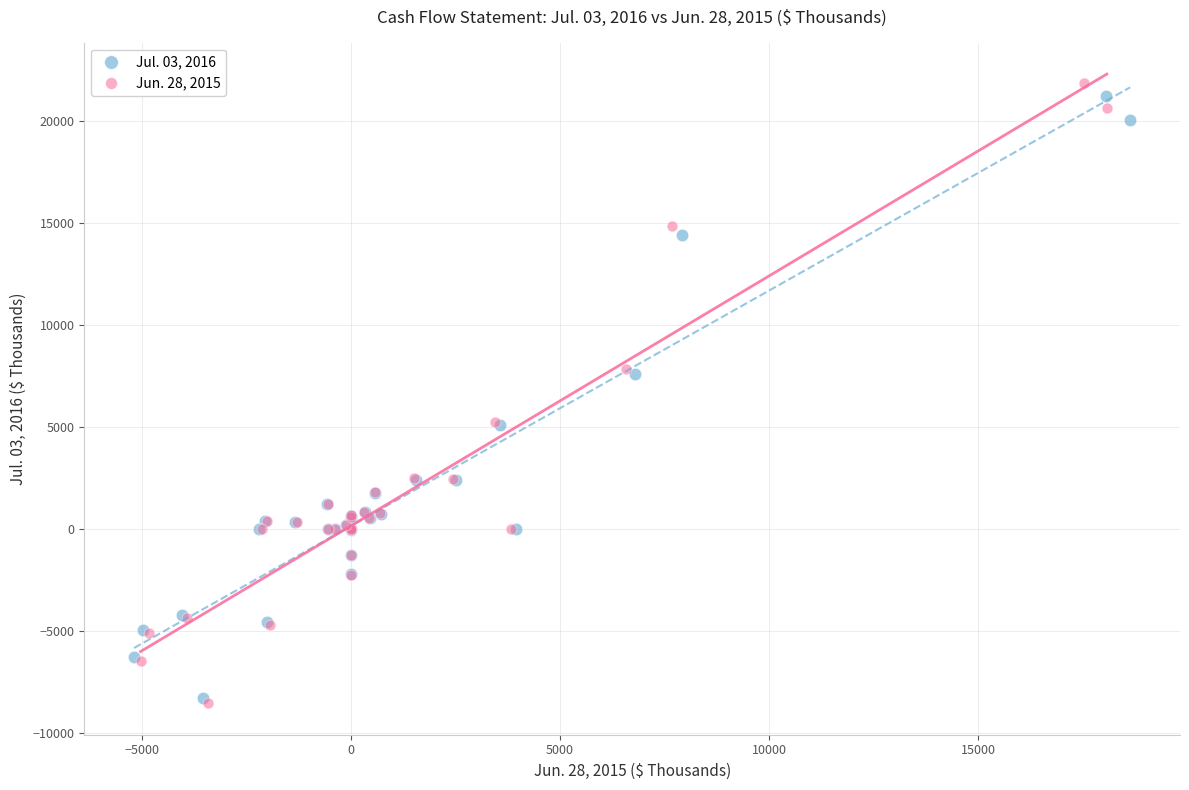

Which series reaches the maximum Y coordinate?

Jun. 28, 2015